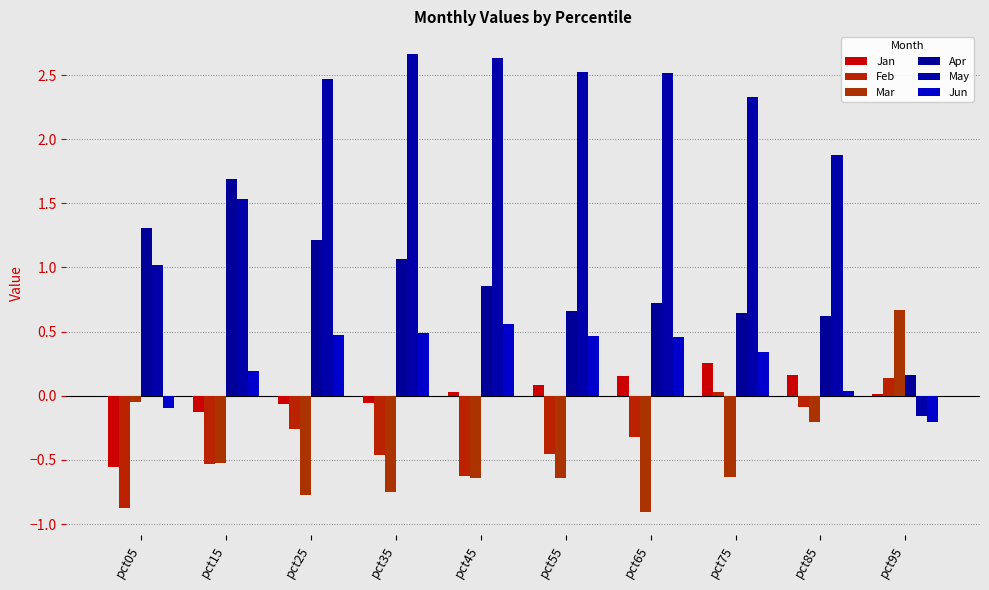

True or false: Mar has a value of 0.7 at pct95.

True